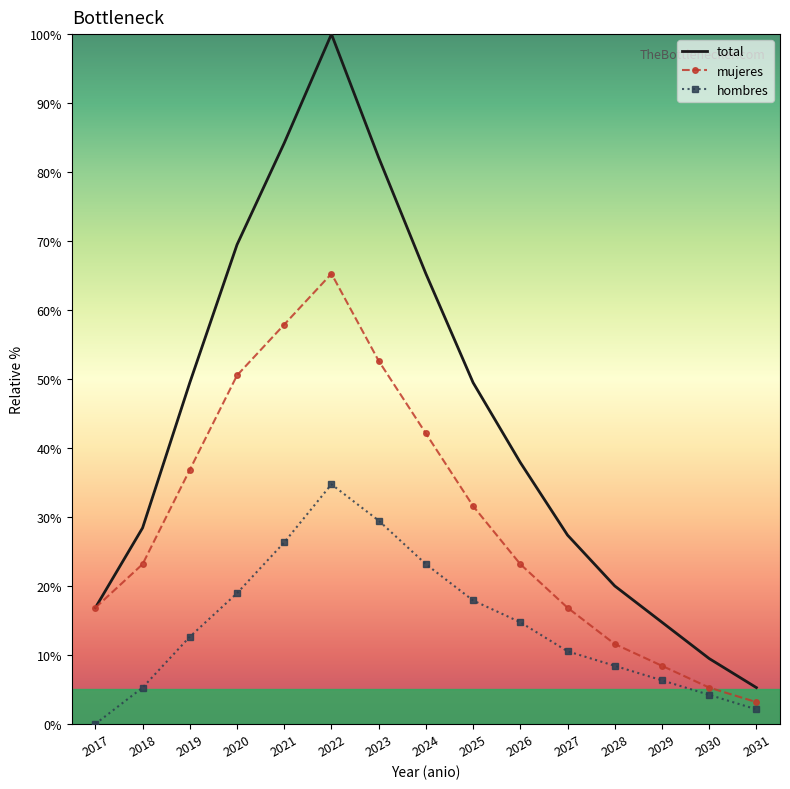

What is the total value across all series at 2018?

56.8